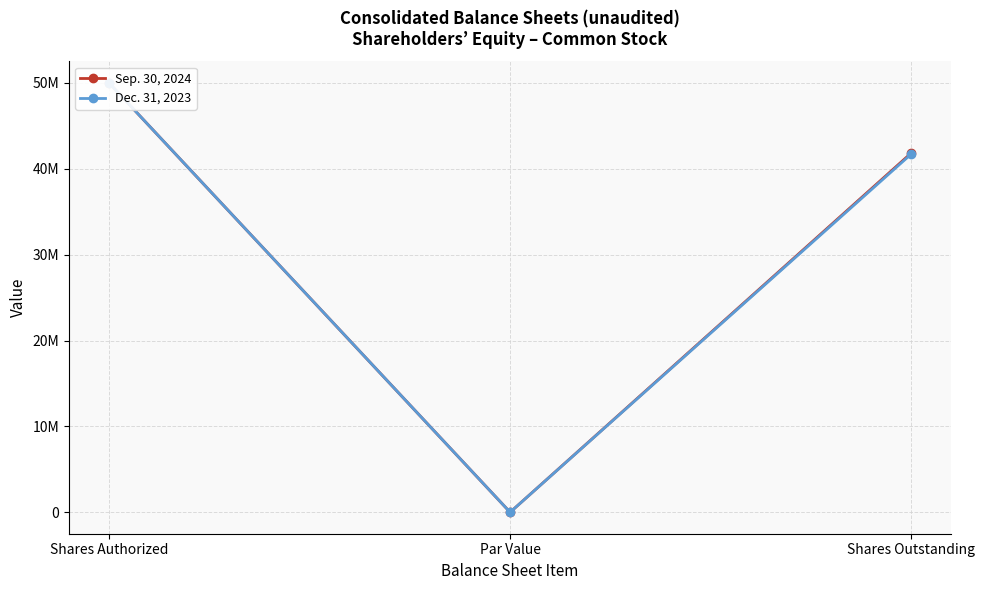

At which label does Sep. 30, 2024 first exceed 41827967?

Shares Authorized